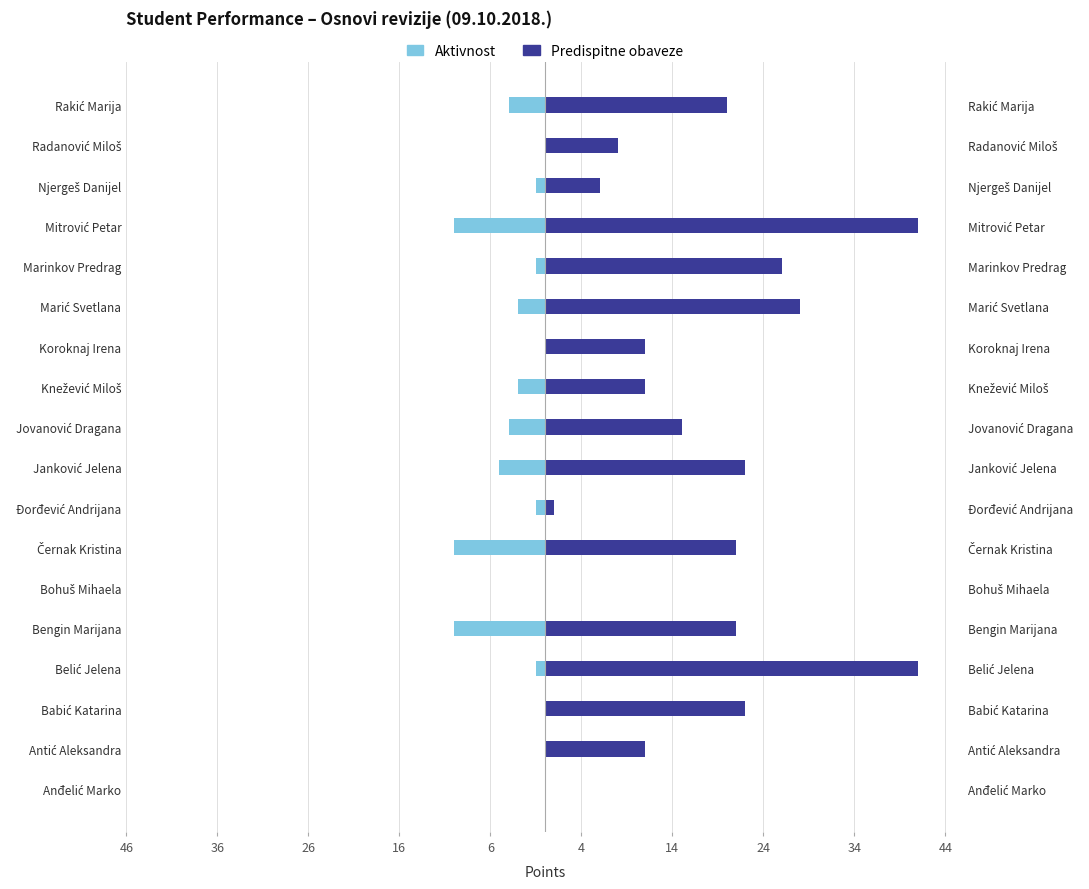

The value of Predispitne obaveze at Černak Kristina is 21. True or false?

True